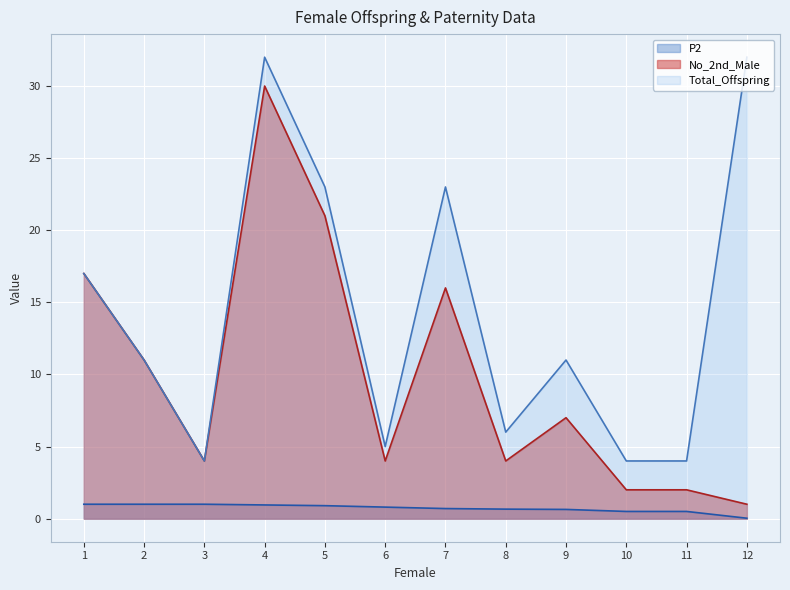

True or false: No_2nd_Male (line) and P2 (line) cross at least once.

False